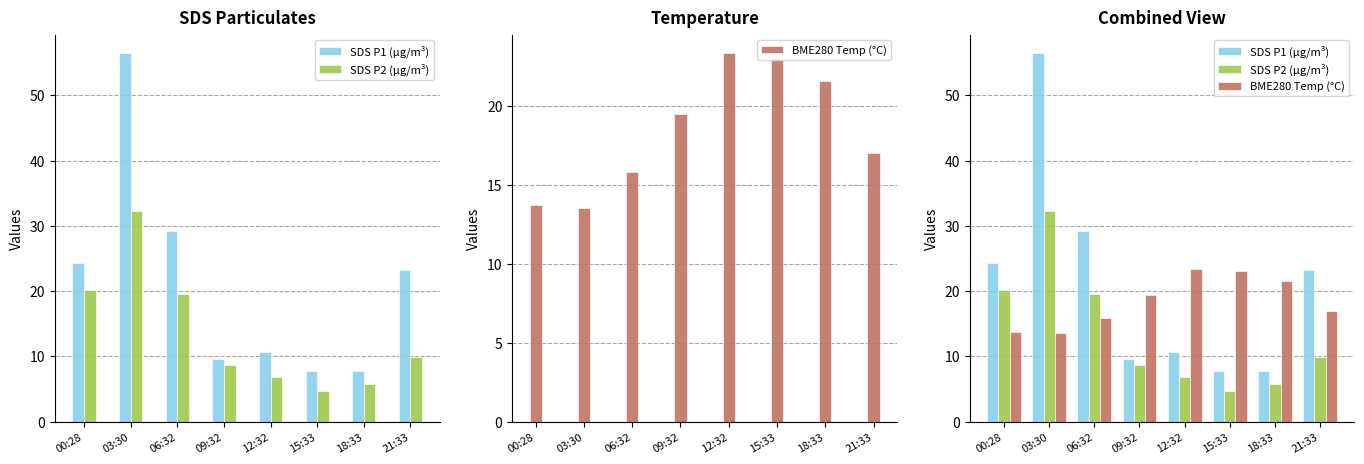

What are all the series names shown in the legend?

SDS P1 (µg/m³), SDS P2 (µg/m³), BME280 Temp (°C)